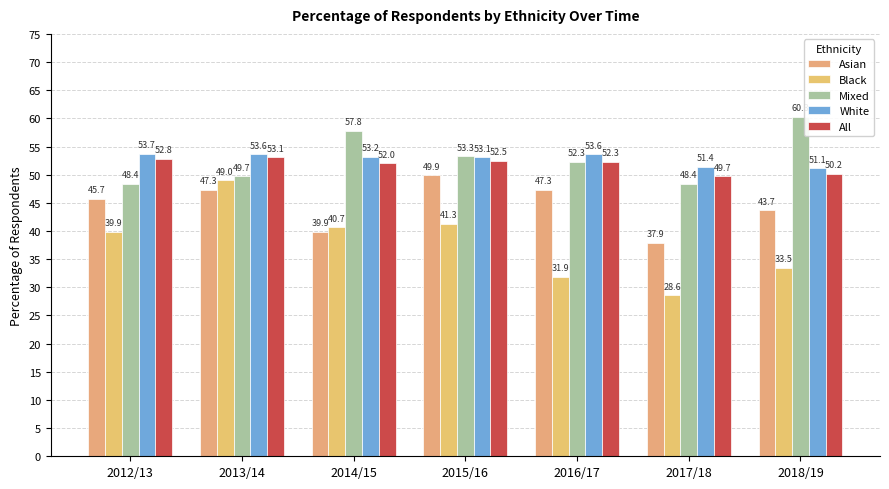

Reading right to left, list all the values displayed in this chart.

Asian: 43.7	37.9	47.3	49.9	39.9	47.3	45.7
Black: 33.5	28.6	31.9	41.3	40.7	49.0	39.9
Mixed: 60.3	48.4	52.3	53.3	57.8	49.7	48.4
White: 51.1	51.4	53.6	53.1	53.2	53.6	53.7
All: 50.2	49.7	52.3	52.5	52.0	53.1	52.8